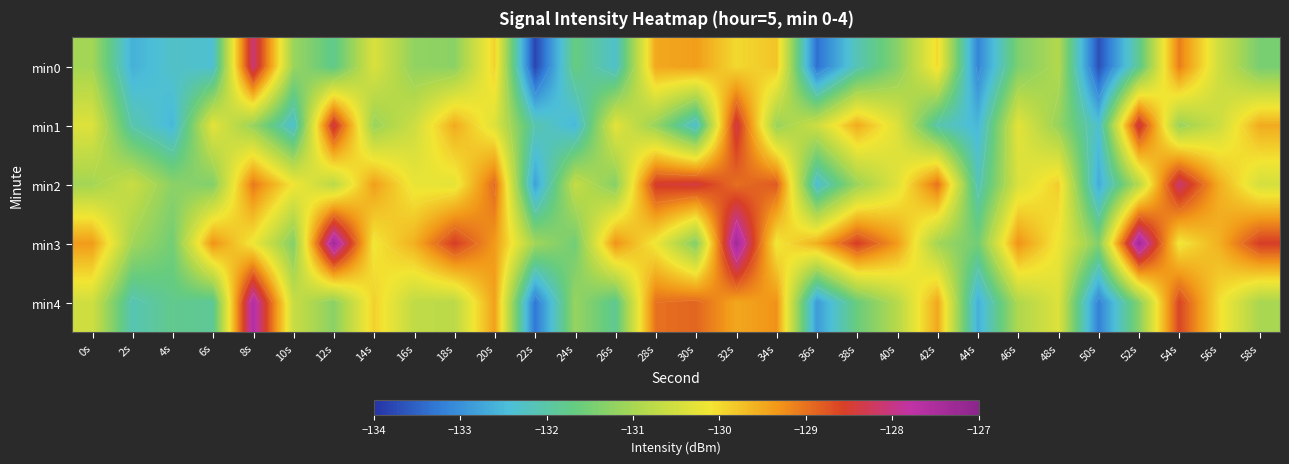

Which category has the lowest value across all series?

22s